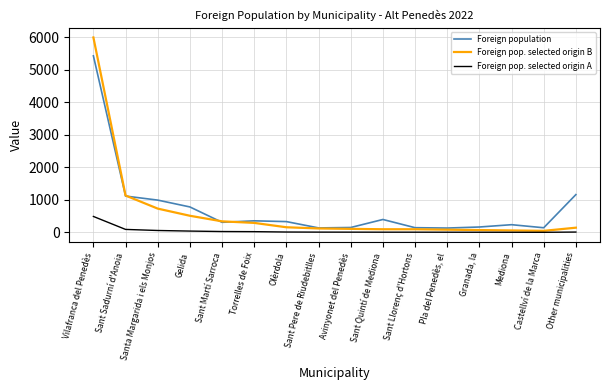

Is it true that Foreign population equals 238 at Mediona?

True